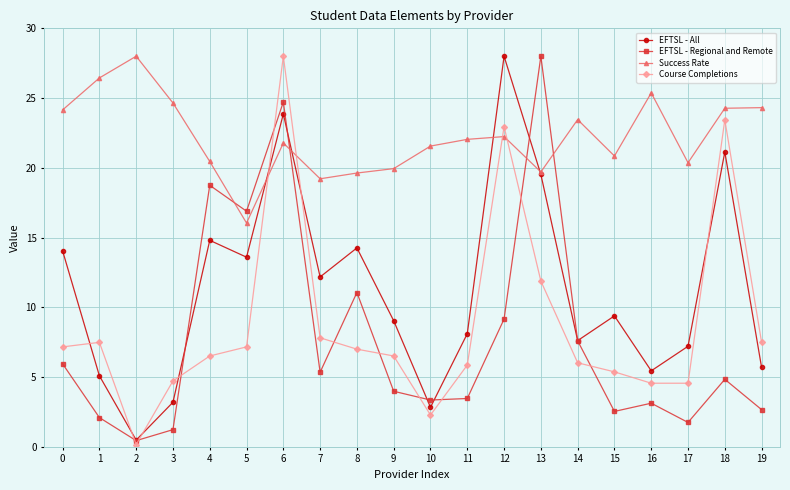

Between 11 and 17, which series saw the biggest shift?

EFTSL - Regional and Remote